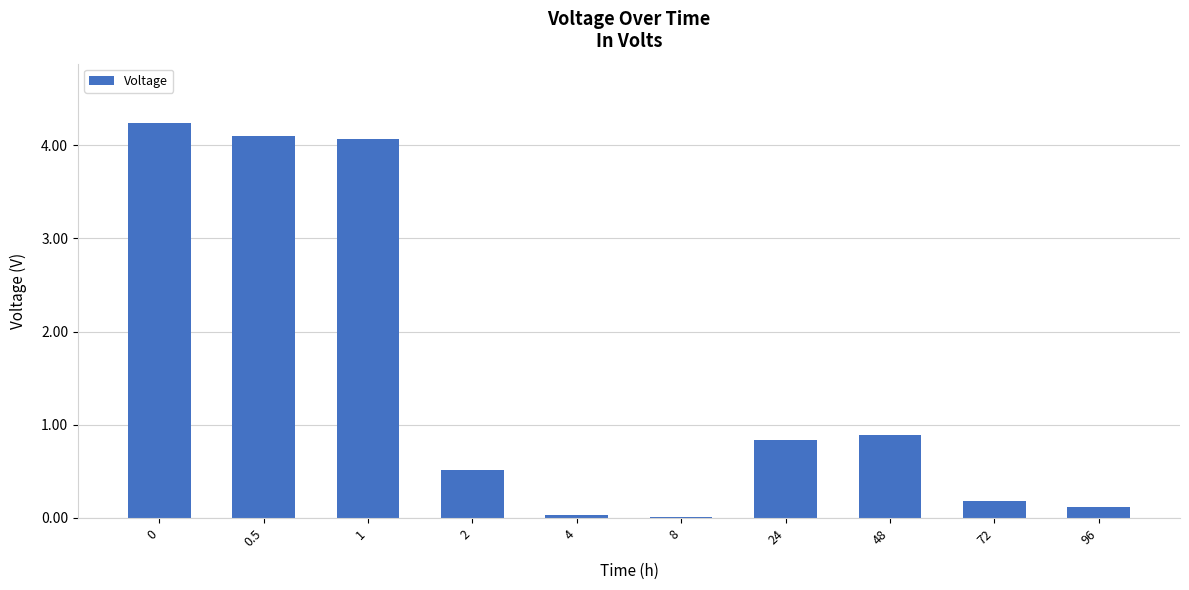

The chart shows a value of 0.0 at 4. True or false?

True